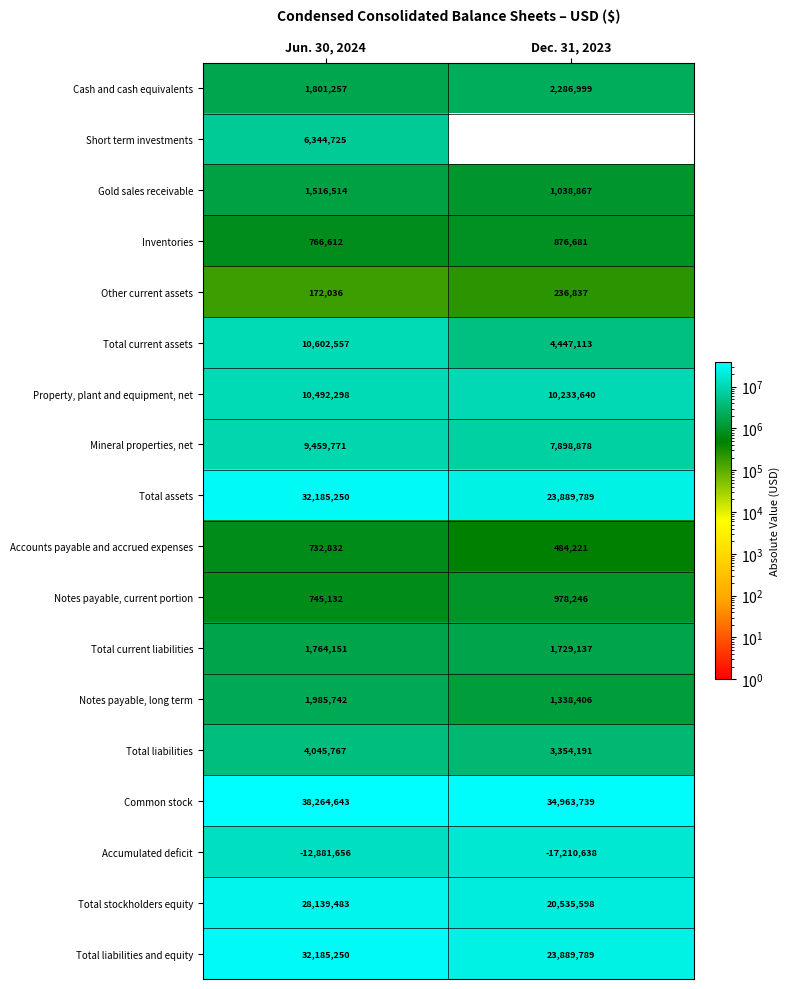

What is the maximum value shown in the chart?

38264643